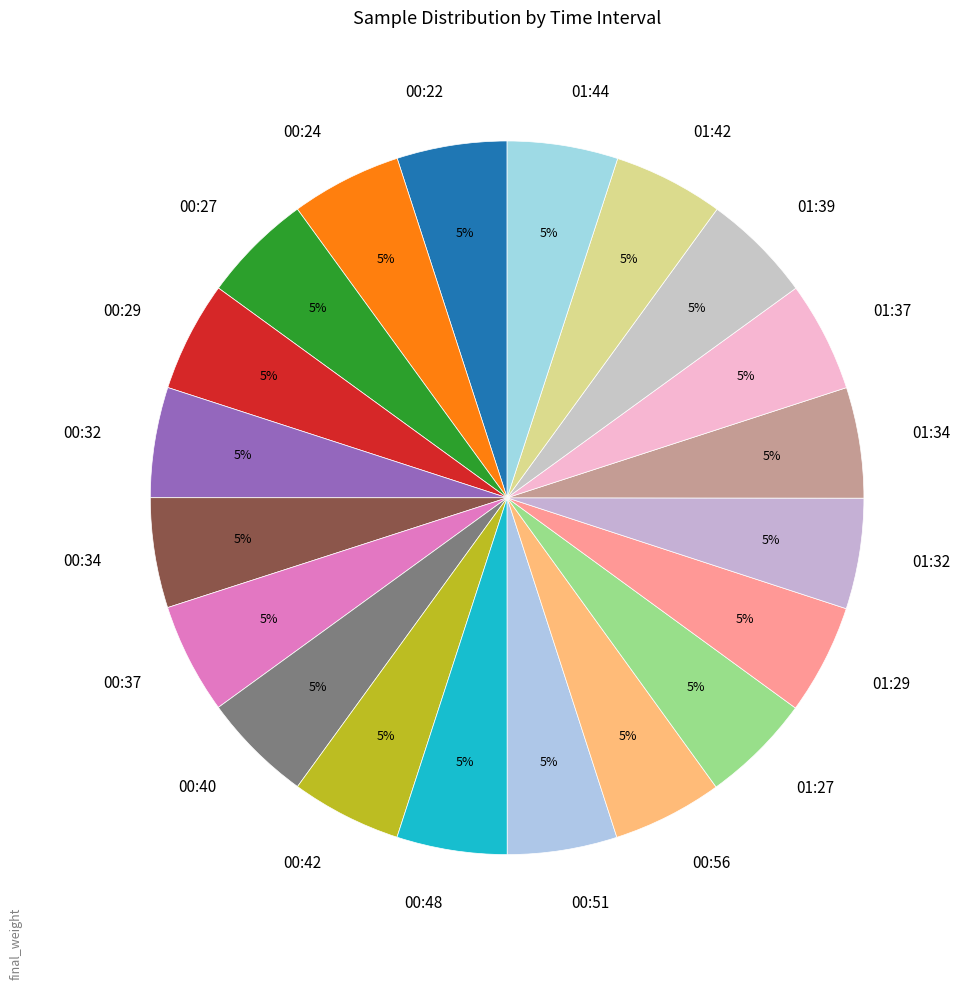

To the nearest percent, what portion does 01:34 represent?

5%